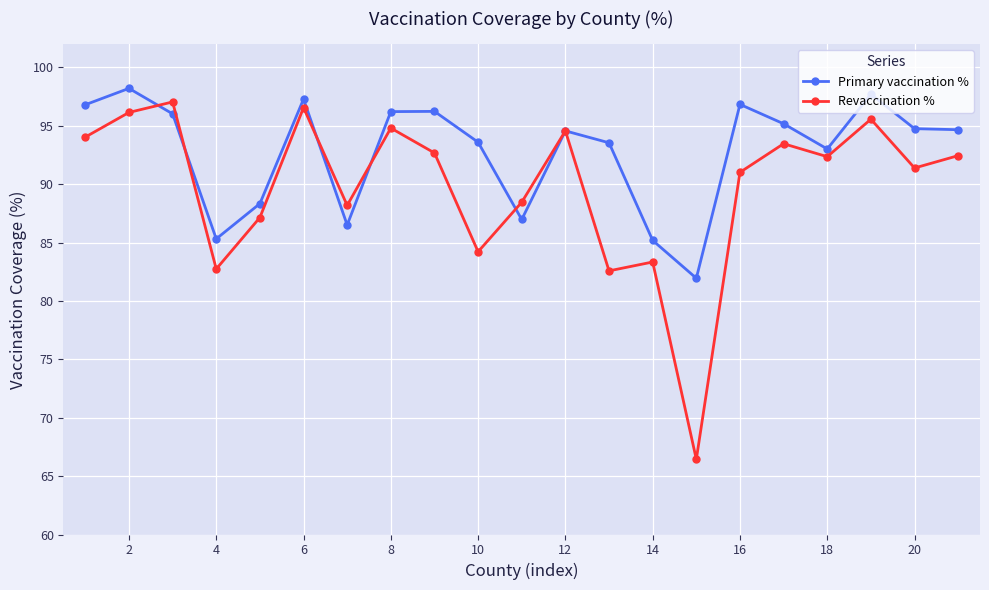

How many lines are shown in the chart?

2